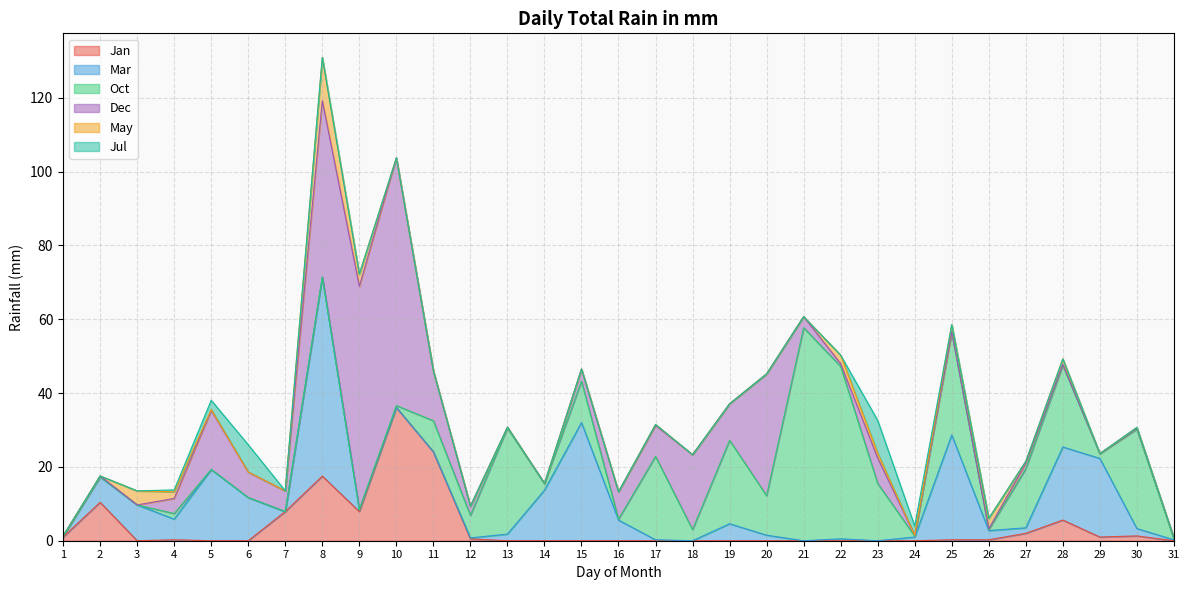

What is the difference between the Mar values at 29 and 24?

20.3